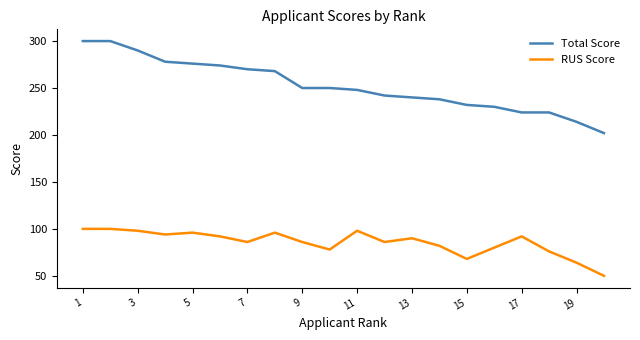

Which series has the largest total across all categories?

Total Score